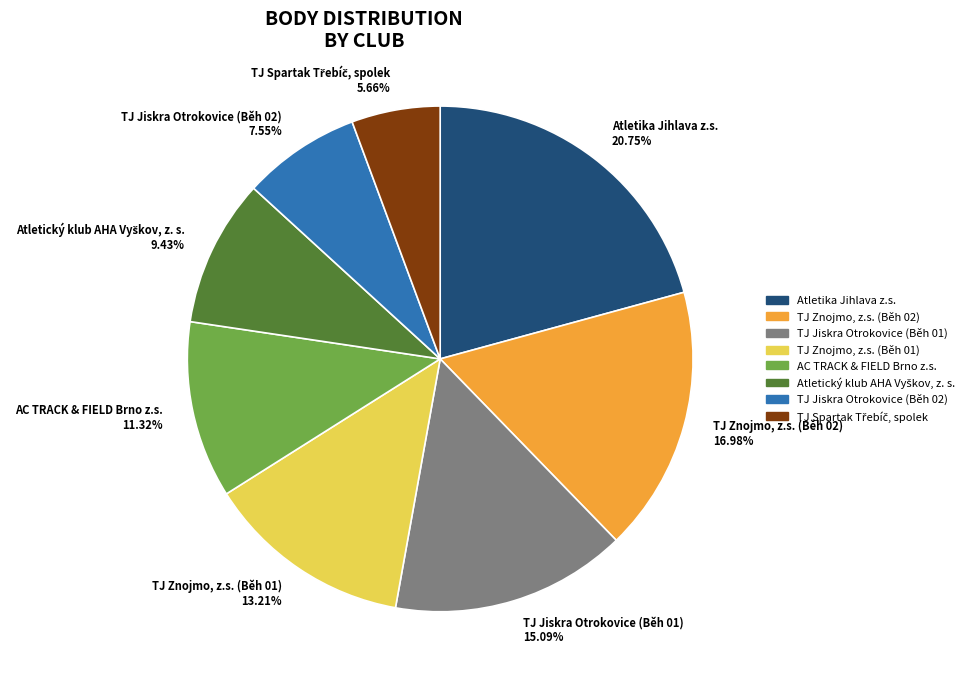

To the nearest percent, what is the difference between the largest and smallest slice percentages?

15%